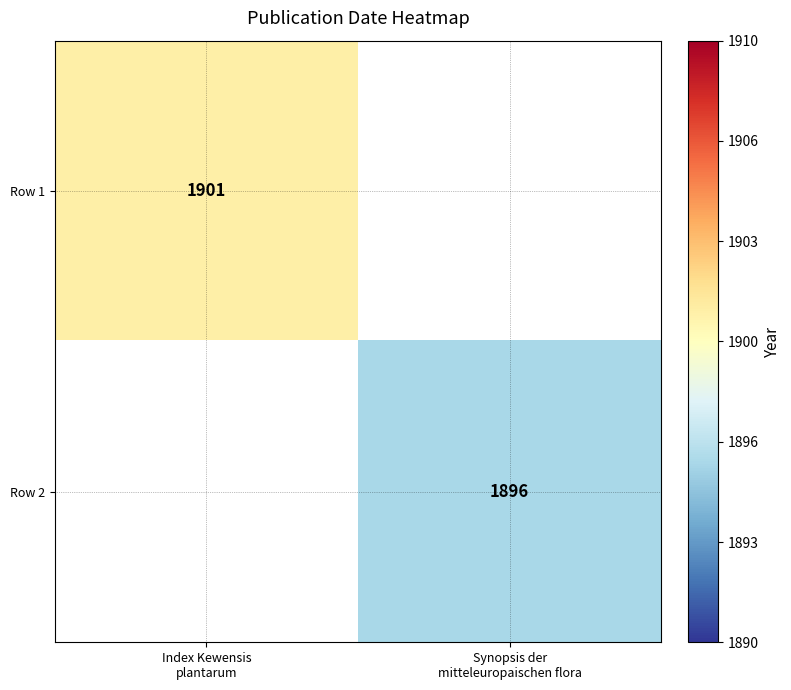

List the labels in order of Row 2 value, largest first.

Index Kewensis plantarum, Synopsis der mitteleuropaischen flora